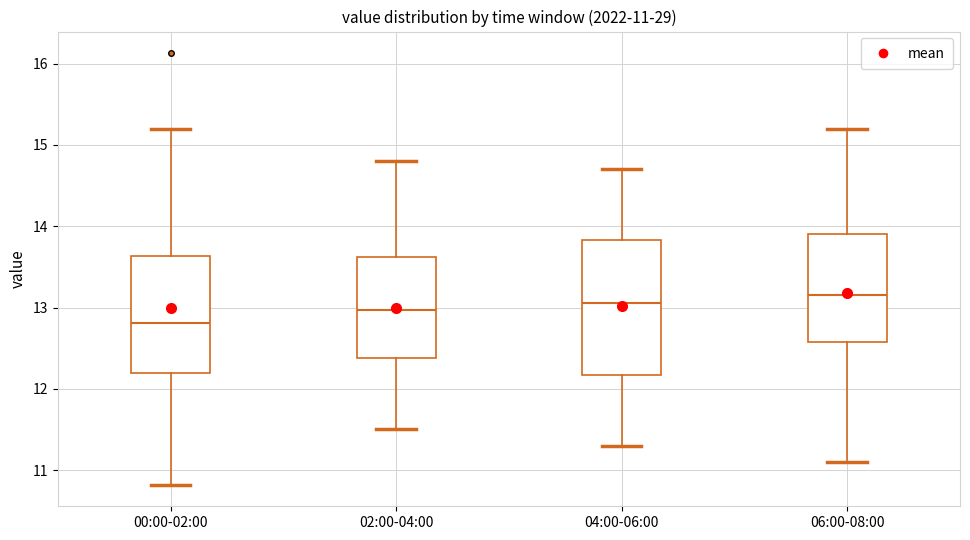

Which box is the tallest, from its lower edge to its upper edge?

04:00-06:00